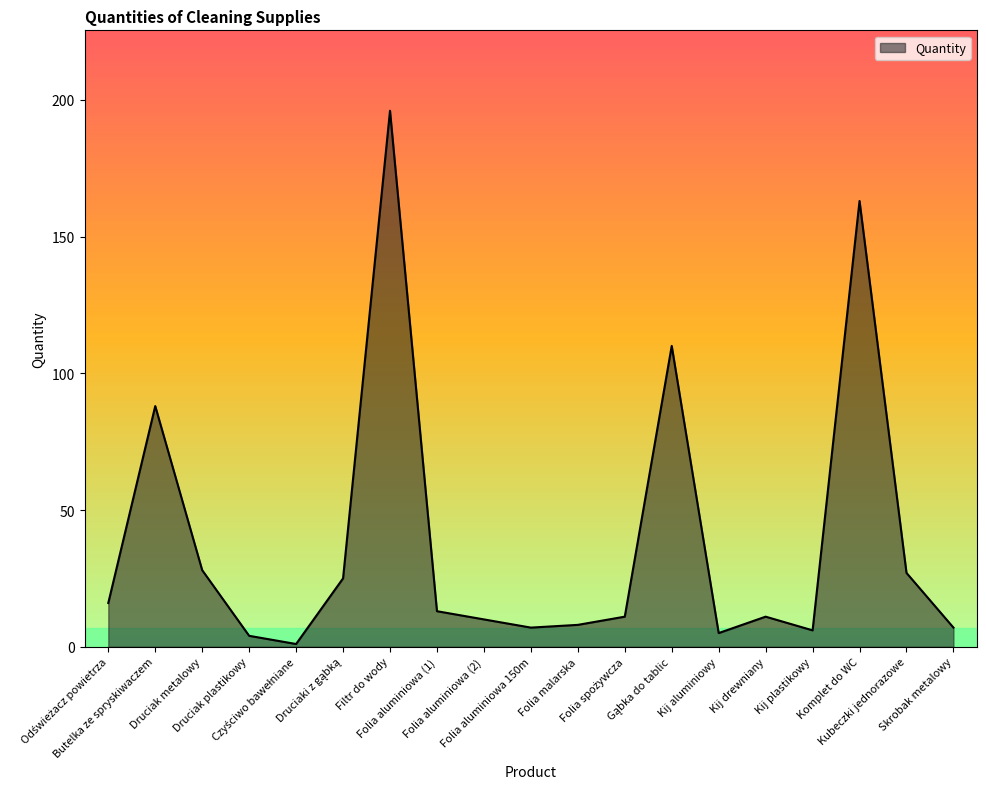

The value at Kij aluminiowy is 5. True or false?

True